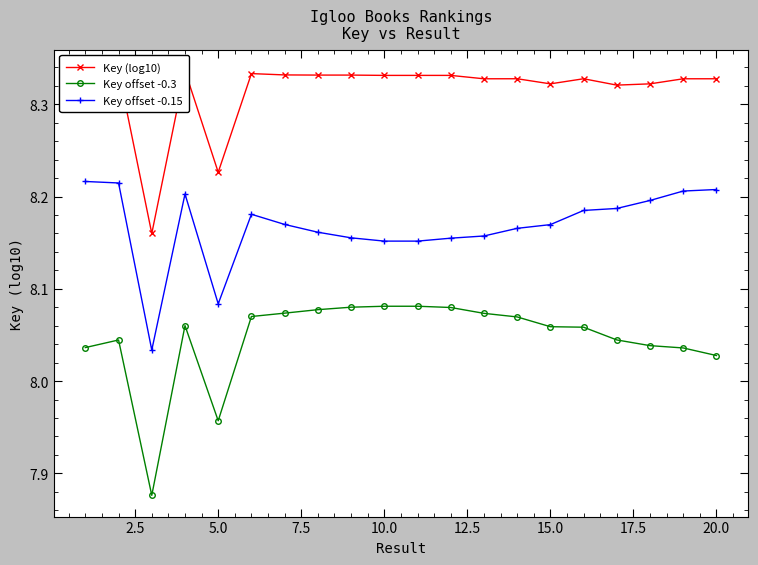

What are all the series names shown in the legend?

Key (log10), Key offset -0.3, Key offset -0.15